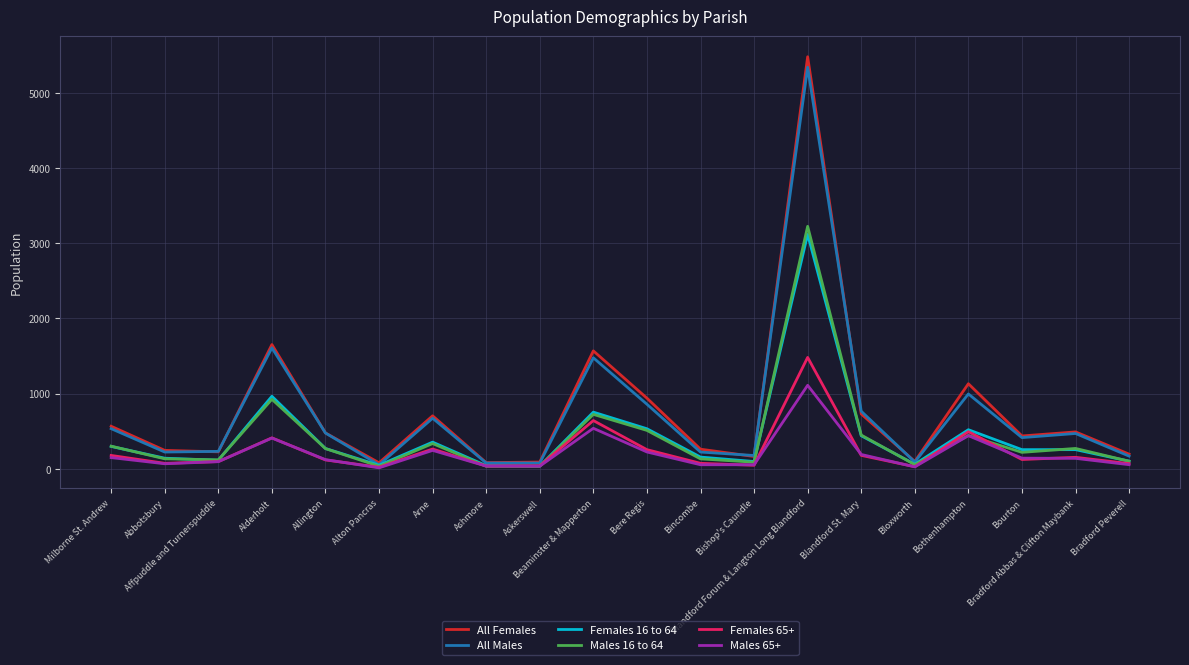

Which series changed the most between Bothenhampton and Bourton?

All Females